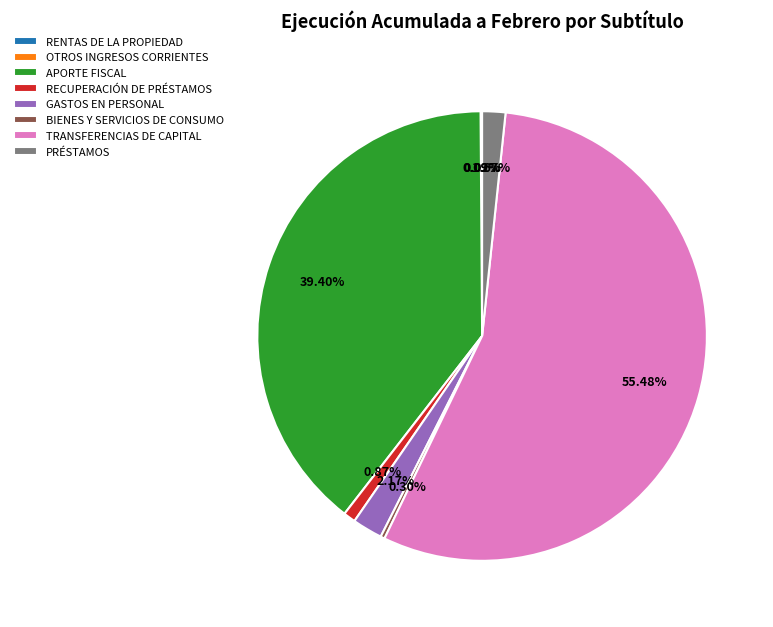

Which category accounts for the majority?

TRANSFERENCIAS DE CAPITAL